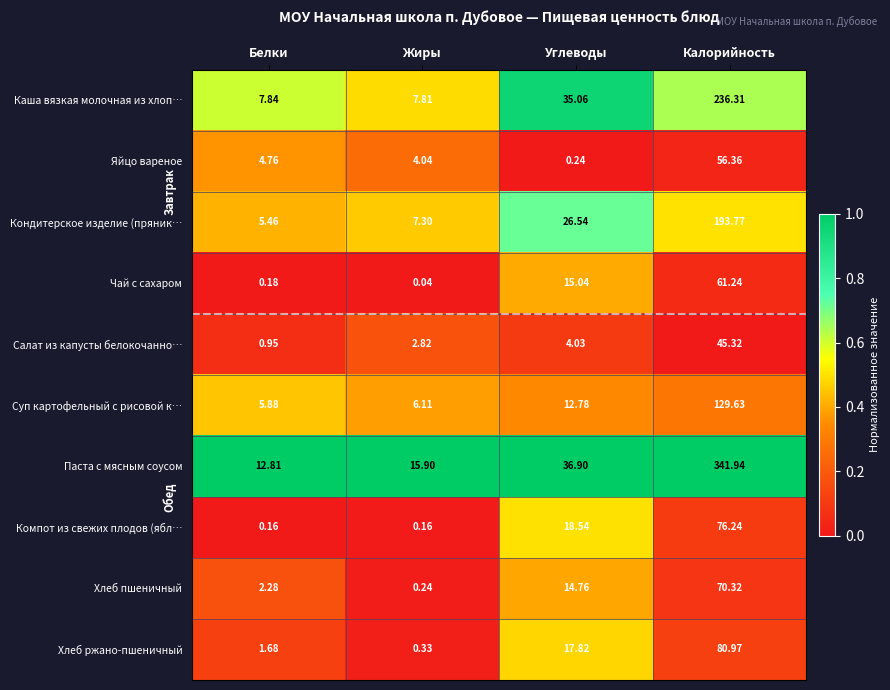

What is the total value across all series at Белки?

42.0